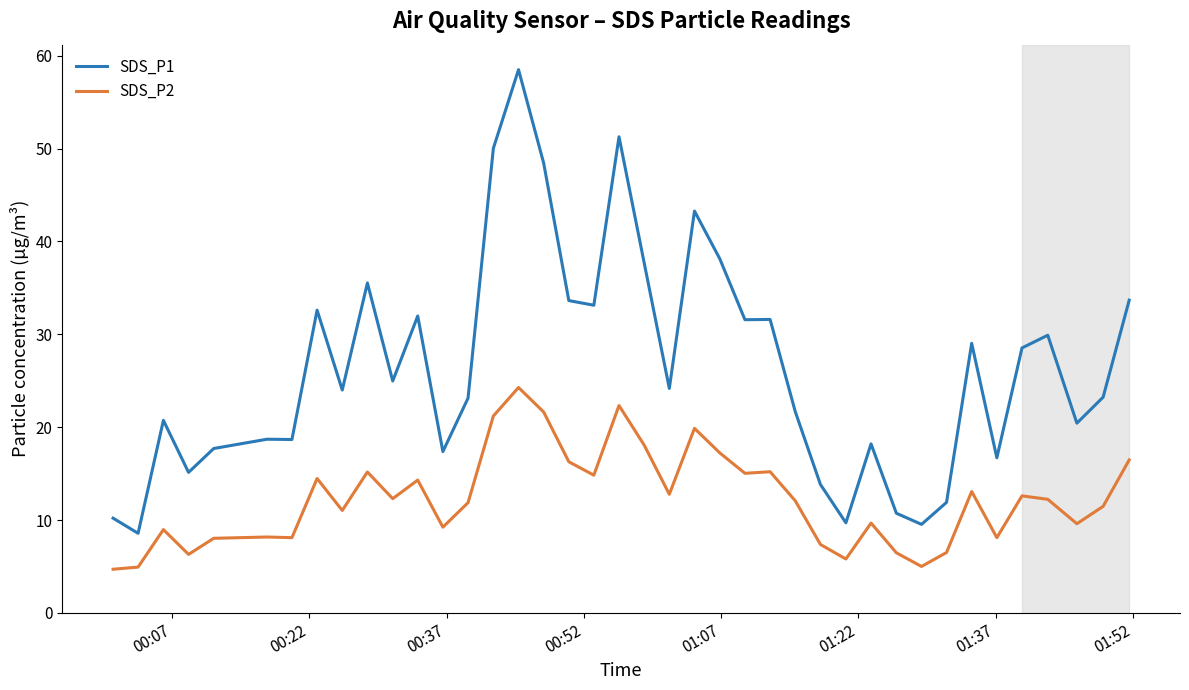

True or false: SDS_P2 and SDS_P1 intersect in this chart.

False